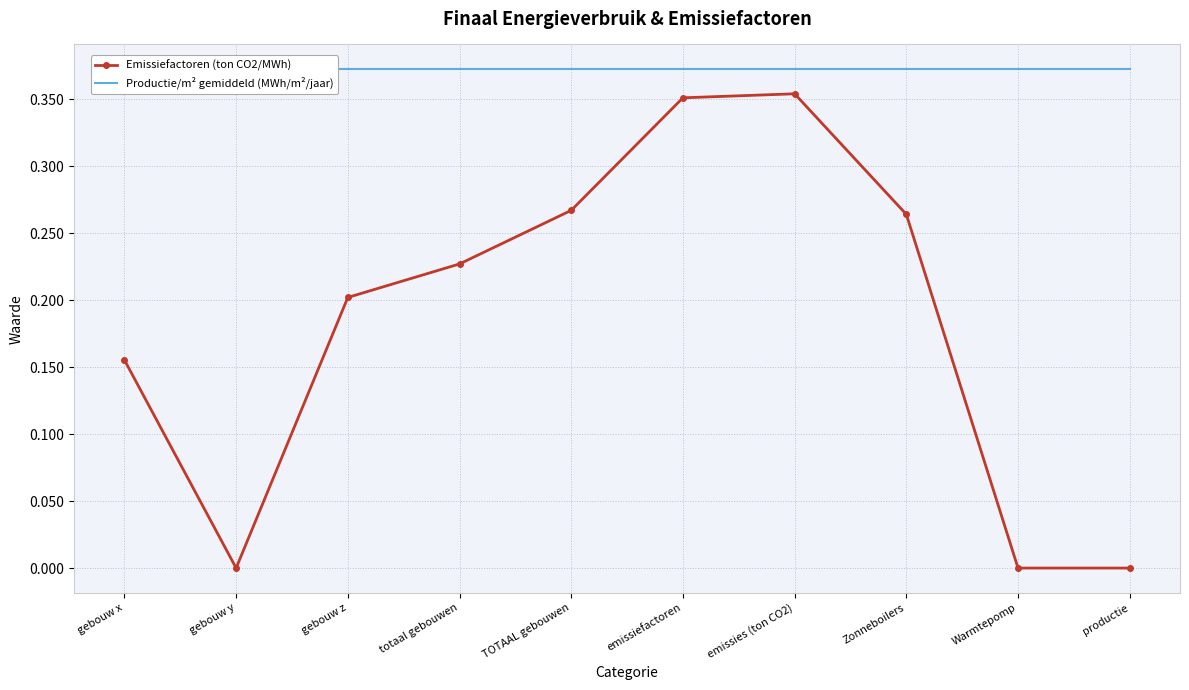

Reading left to right, extract all data points from this chart.

Emissiefactoren (ton CO2/MWh): gebouw x=0.2	gebouw y=0.0	gebouw z=0.2	totaal gebouwen=0.2	TOTAAL gebouwen=0.3	emissiefactoren=0.4	emissies (ton CO2)=0.4	Zonneboilers=0.3	Warmtepomp=0.0	productie=0.0
Productie/m² gemiddeld (MWh/m²/jaar): gebouw x=0.4	gebouw y=0.4	gebouw z=0.4	totaal gebouwen=0.4	TOTAAL gebouwen=0.4	emissiefactoren=0.4	emissies (ton CO2)=0.4	Zonneboilers=0.4	Warmtepomp=0.4	productie=0.4